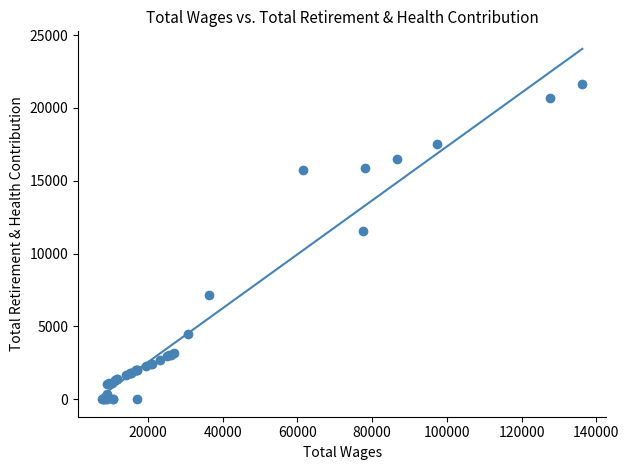

What Y value in the scatter plot is closest to 10809?

11549